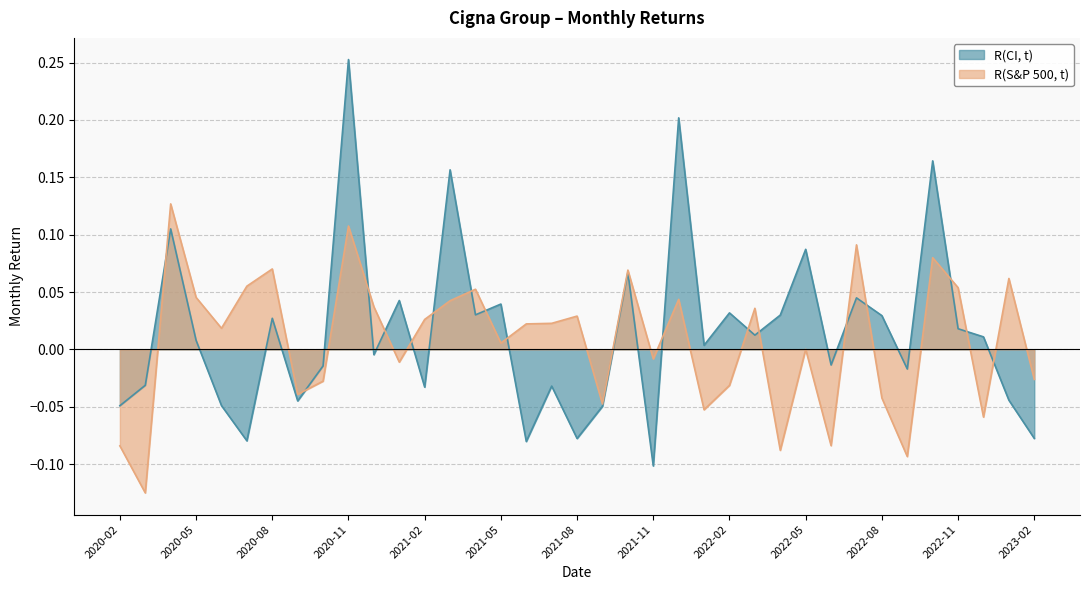

What position from the right is 2020-09?

30